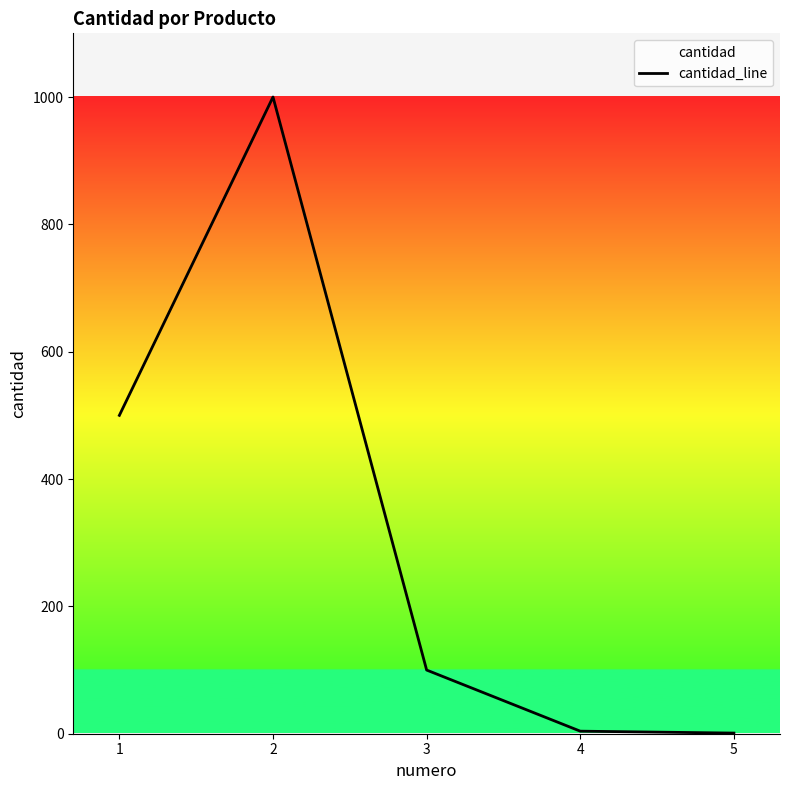

Which has a higher value, 5 or 2?

2